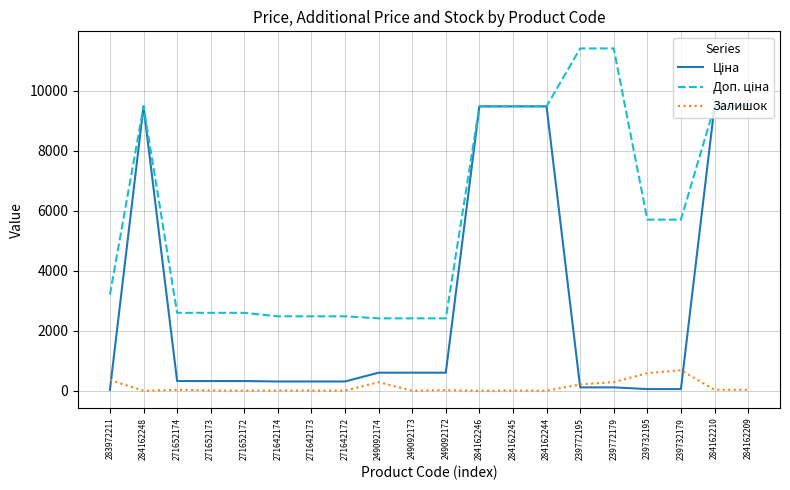

The value of Залишок at 249092173 is -395.1. True or false?

False